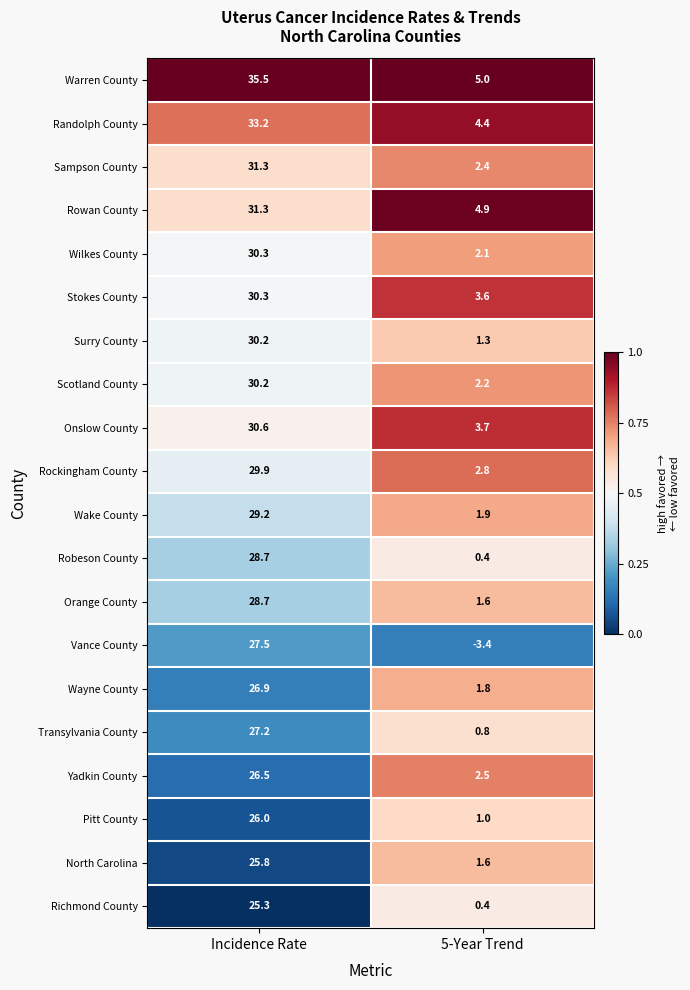

The Pitt County series shows 26.0 at Incidence Rate. True or false?

True